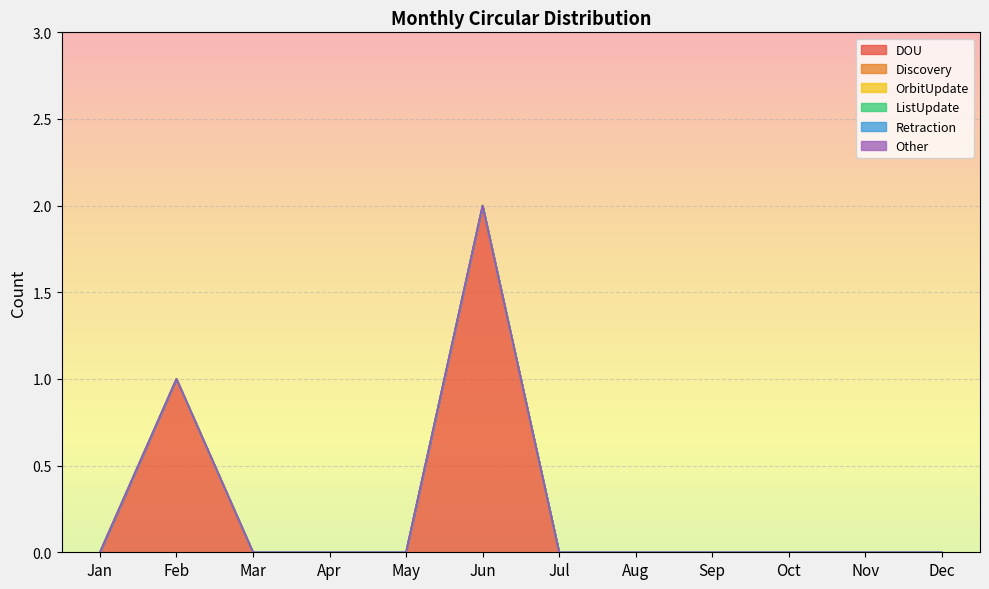

True or false: Retraction has a value of 0 at Sep.

True